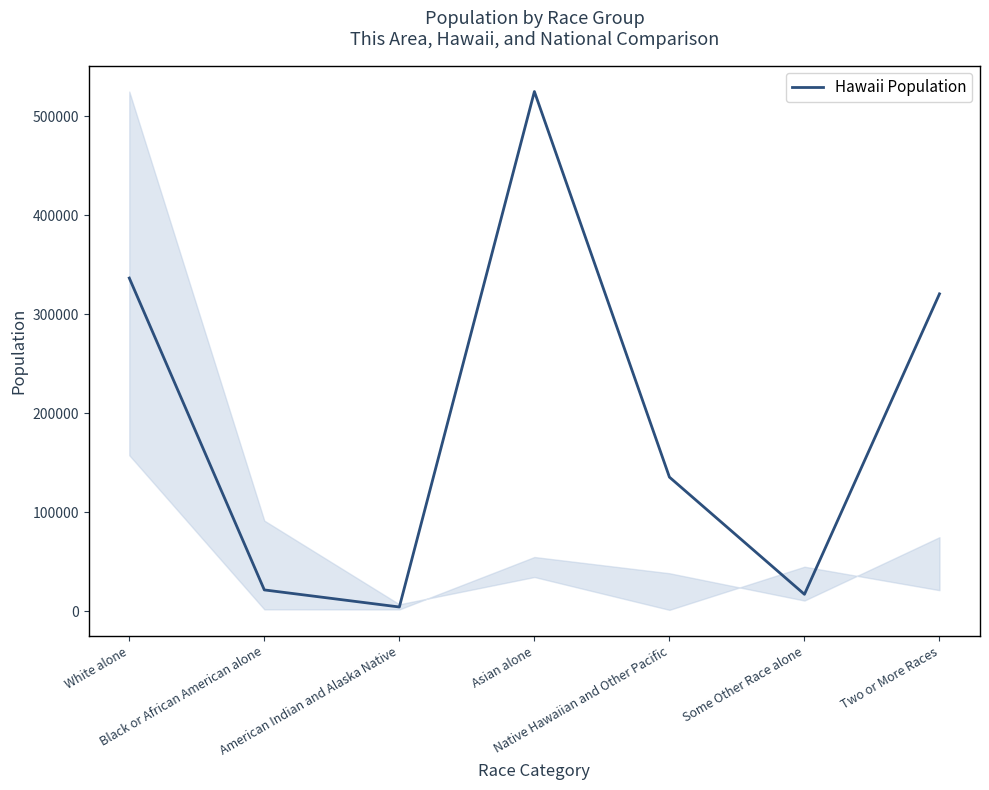

Reading left to right, extract all data points from this chart.

White alone=336599	Black or African American alone=21424	American Indian and Alaska Native=4164	Asian alone=525078	Native Hawaiian and Other Pacific=135422	Some Other Race alone=16985	Two or More Races=320629